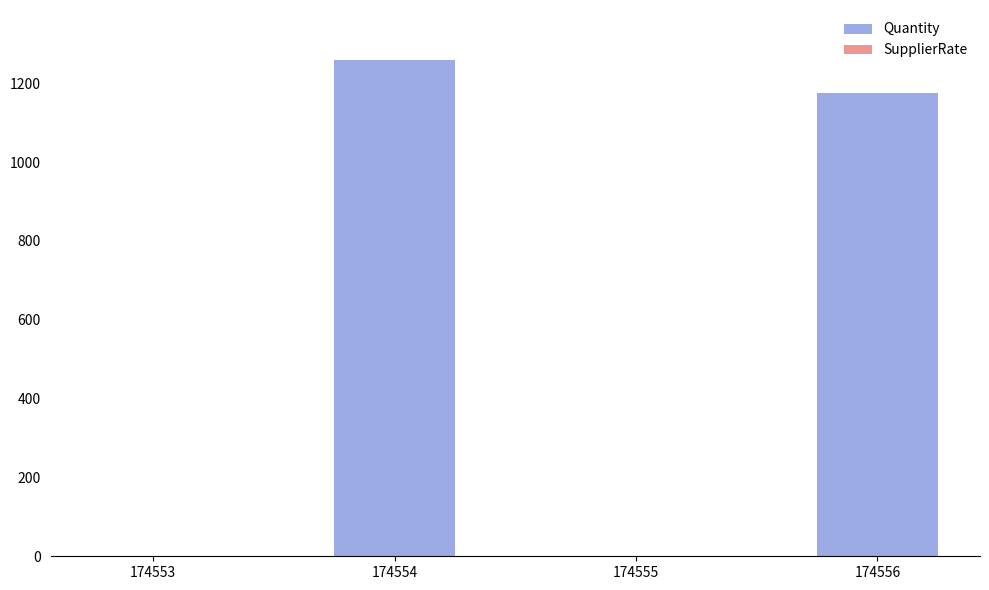

Between 174553 and 174556, which is larger?

174556